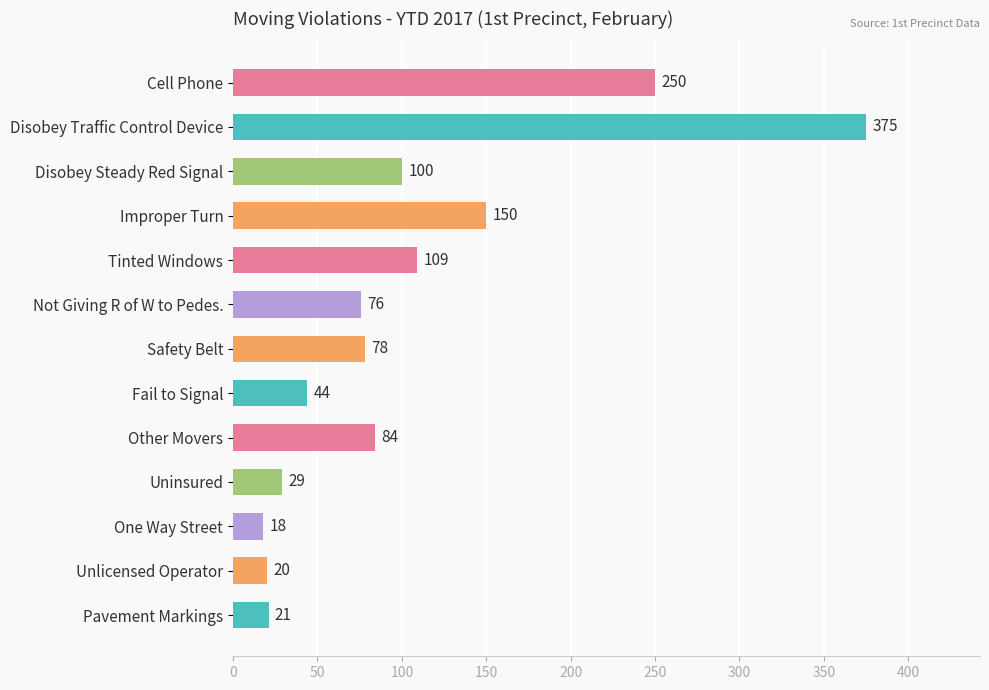

Which category has the lowest value across all series?

One Way Street